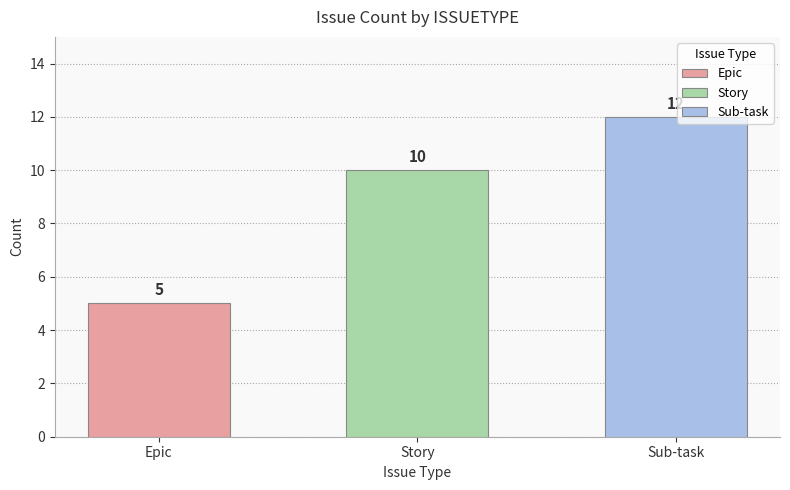

Reading left to right, what are all the values shown in this chart?

Epic=5	Story=10	Sub-task=12